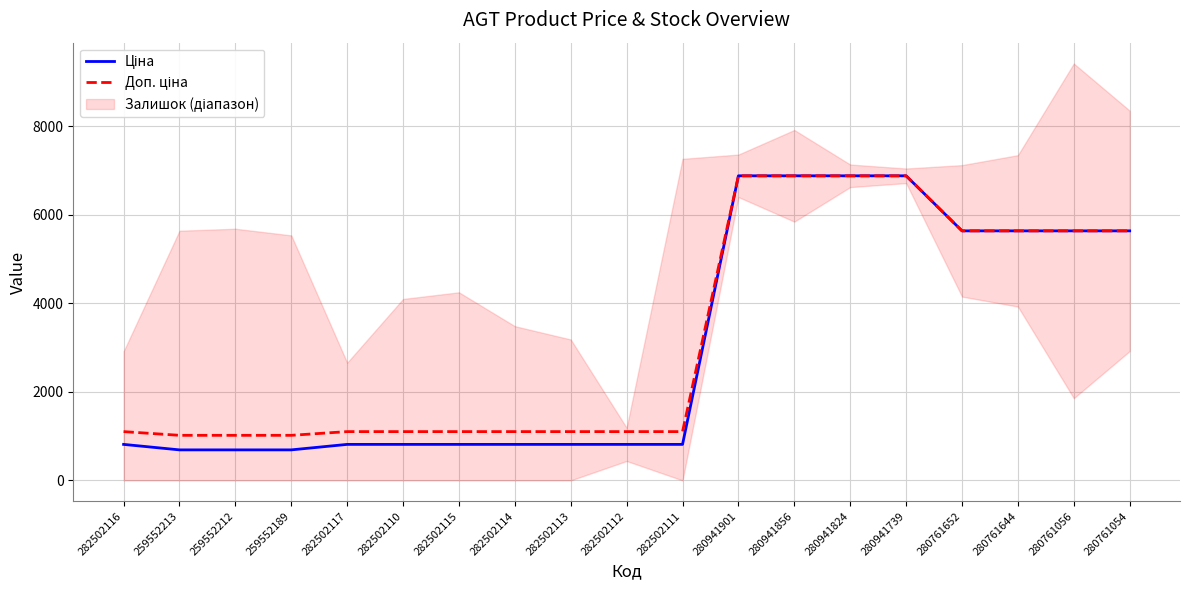

What value does the Доп. ціна series have at 282502110?

1101.8